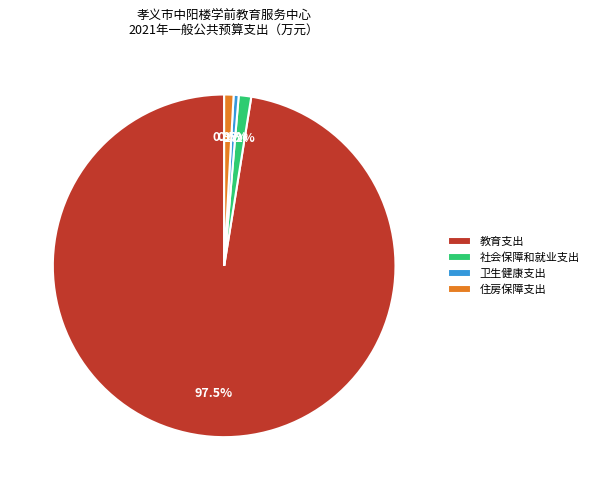

To the nearest percent, what is the difference between the largest and smallest slice percentages?

97%